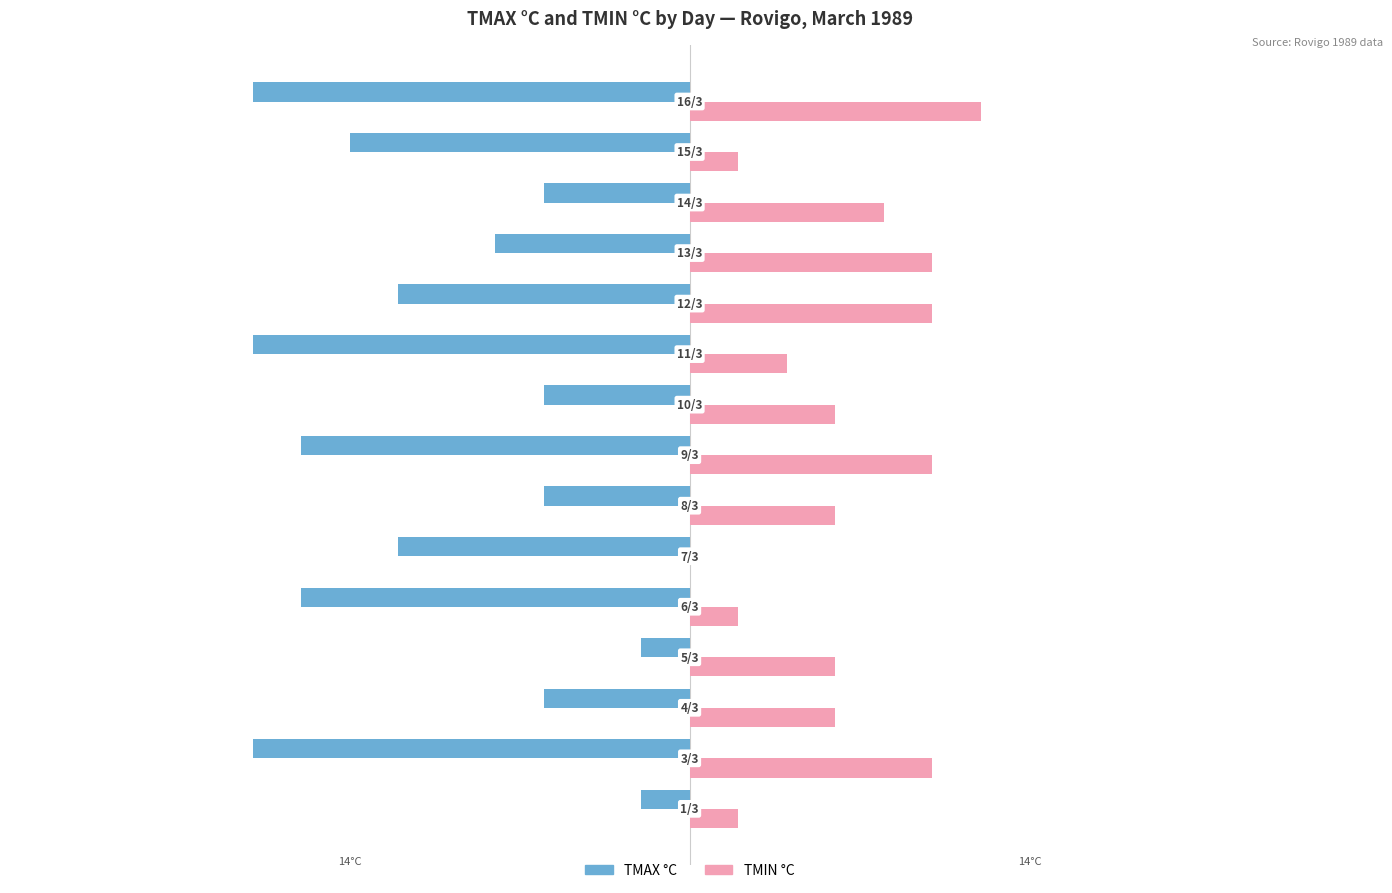

List the series in order of their overall mean, highest first.

TMIN °C, TMAX °C